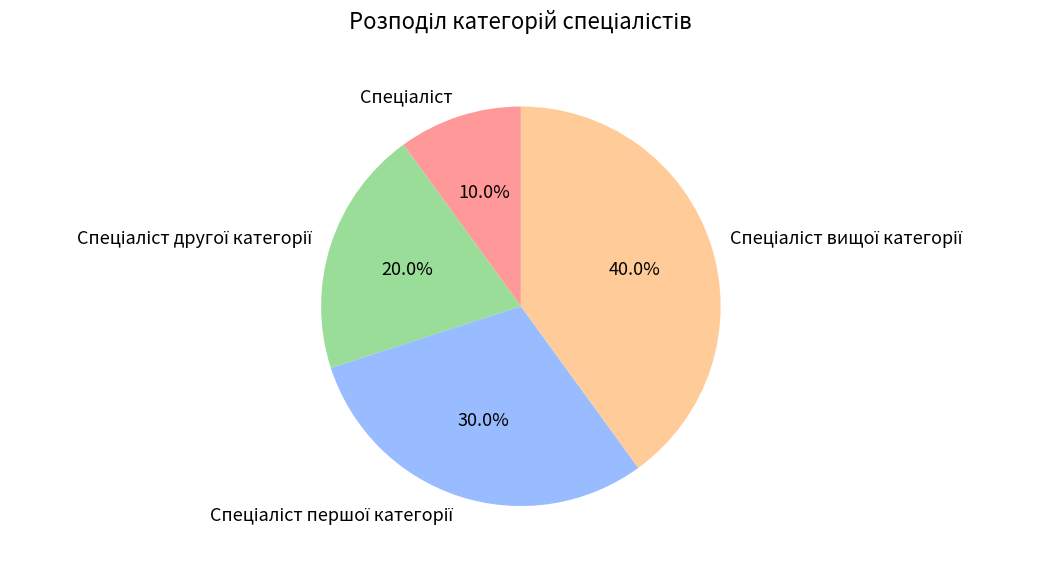

Is there a majority slice in this chart?

No